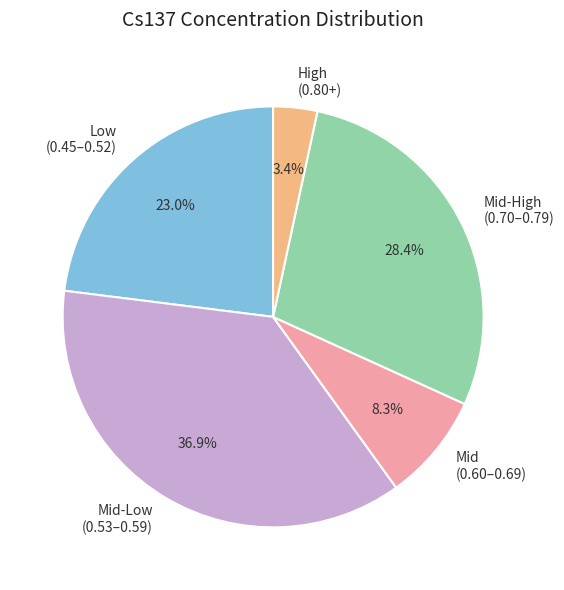

Does Low (0.45–0.52) account for over 50% of the chart?

No